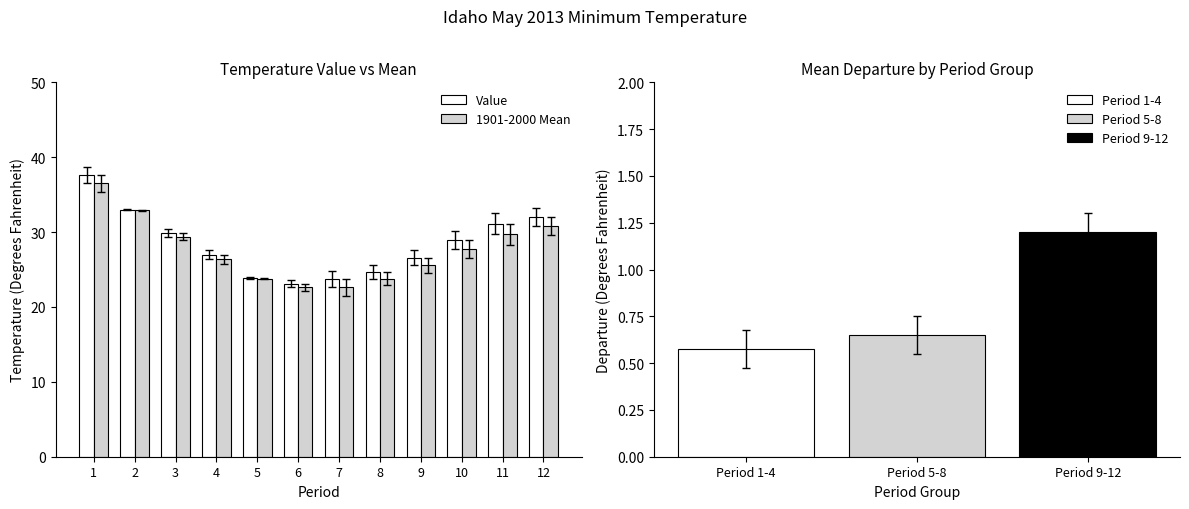

True or false: 1901-2000 Mean has a value of 22.6 at 7.

True